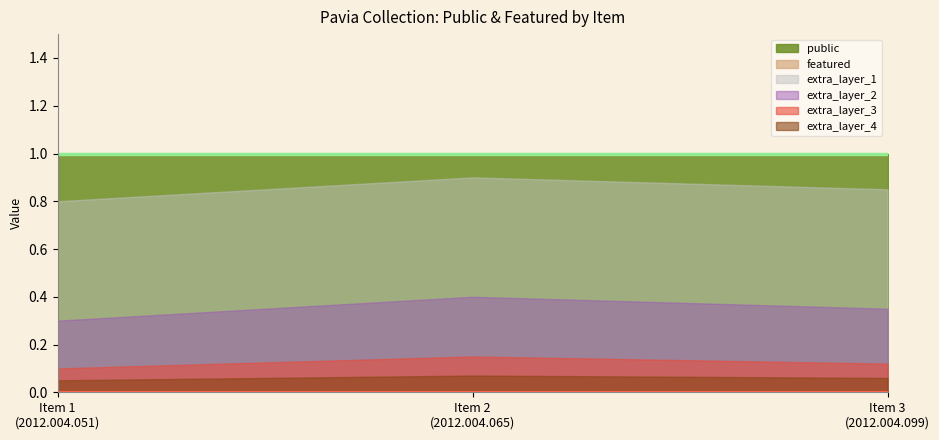

What is the highest value of the public series?

1.0